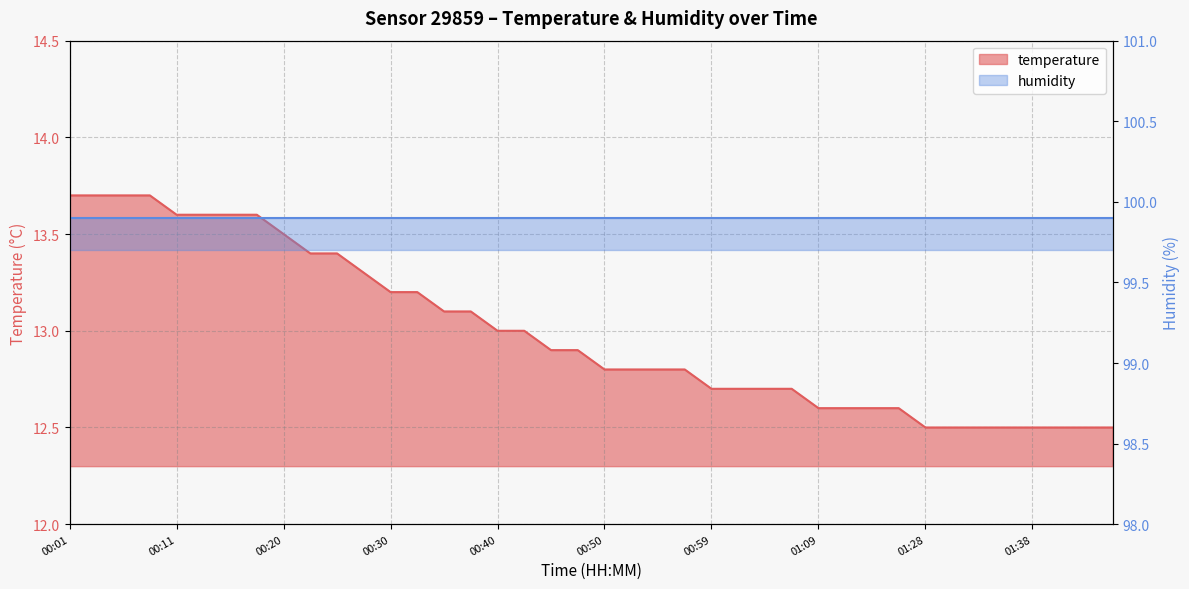

What is the difference between the values at 01:31 and 00:16?

1.1